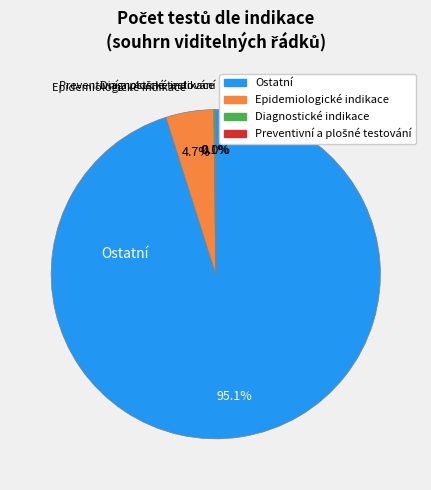

Is there any slice that represents more than half of the pie?

Yes